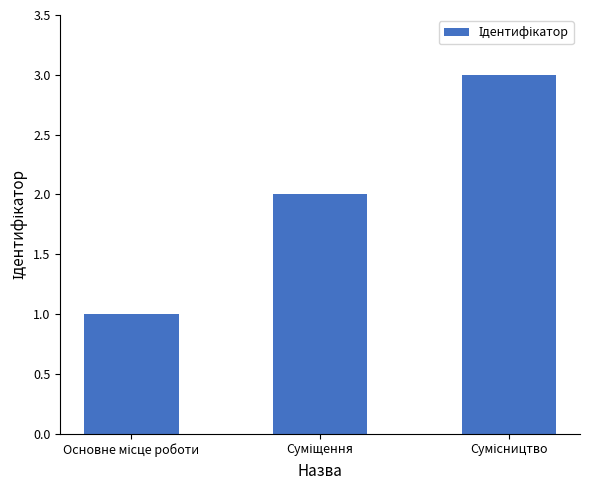

What is the greatest value displayed?

3